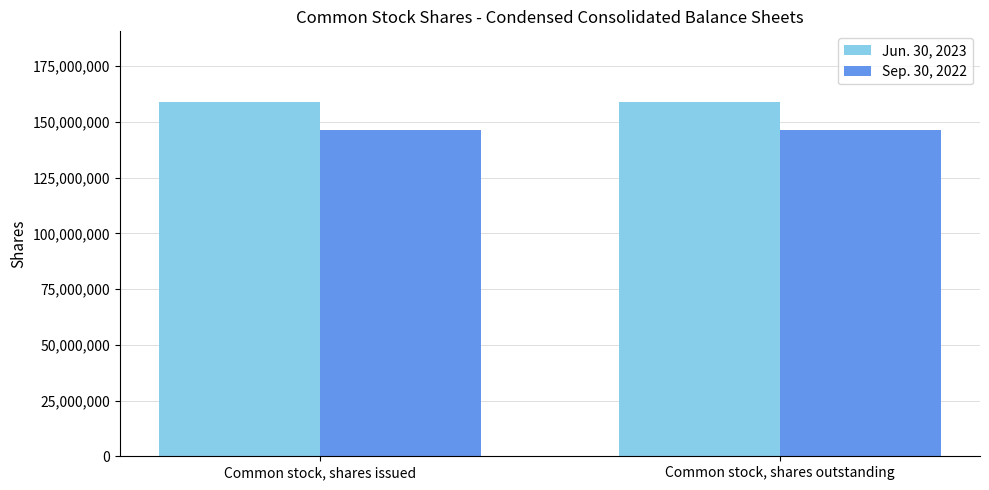

True or false: Sep. 30, 2022 has a value of 146211130 at Common stock, shares outstanding.

True